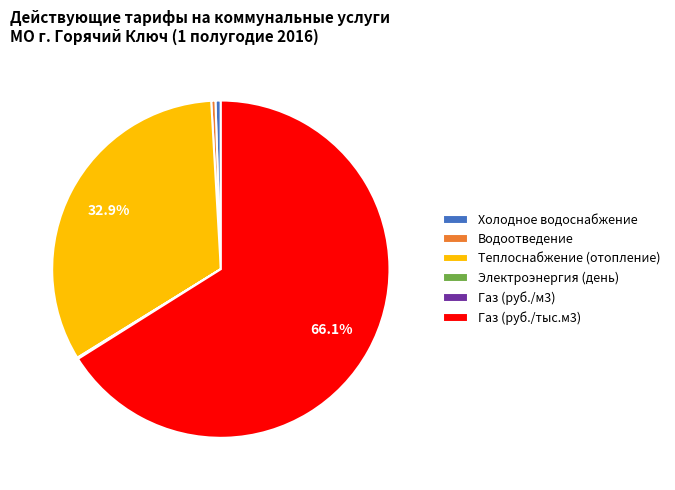

Is the sum of Газ (руб./тыс.м3) and Холодное водоснабжение greater than half?

Yes